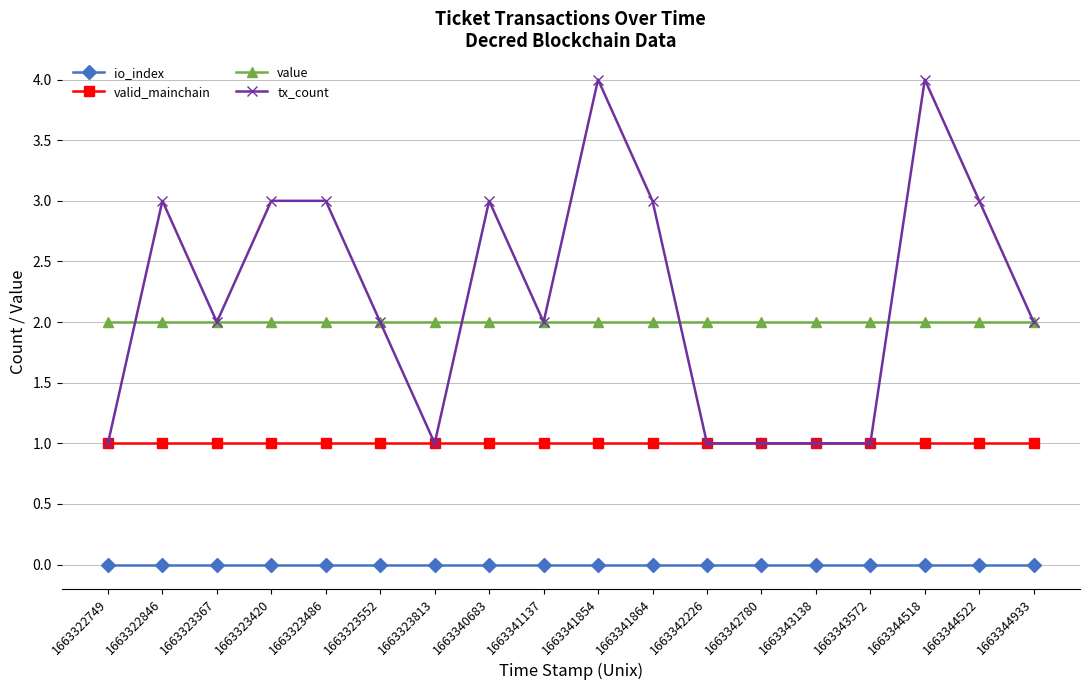

Where is the first local maximum for tx_count?

1663322846